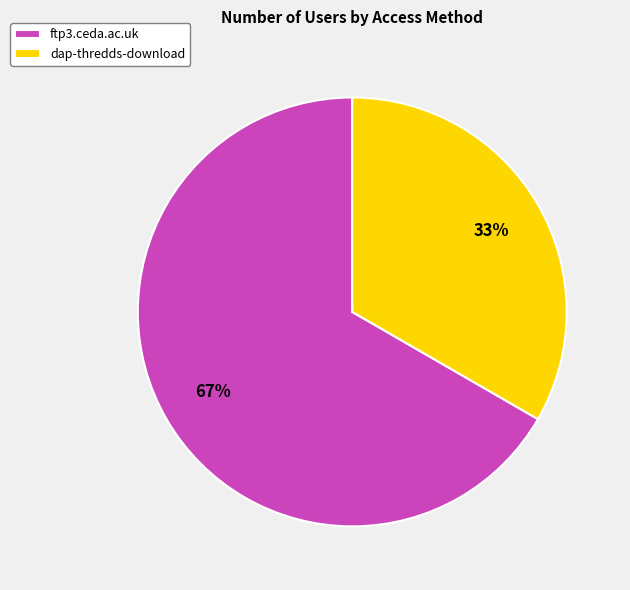

Combined, do dap-thredds-download and ftp3.ceda.ac.uk account for over 50%?

Yes